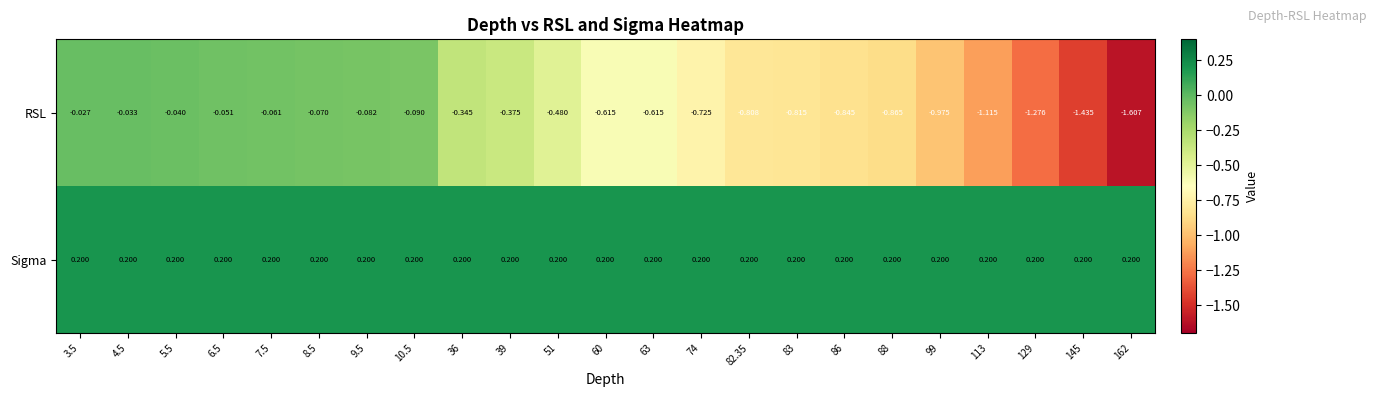

Which series has the widest spread of values?

RSL